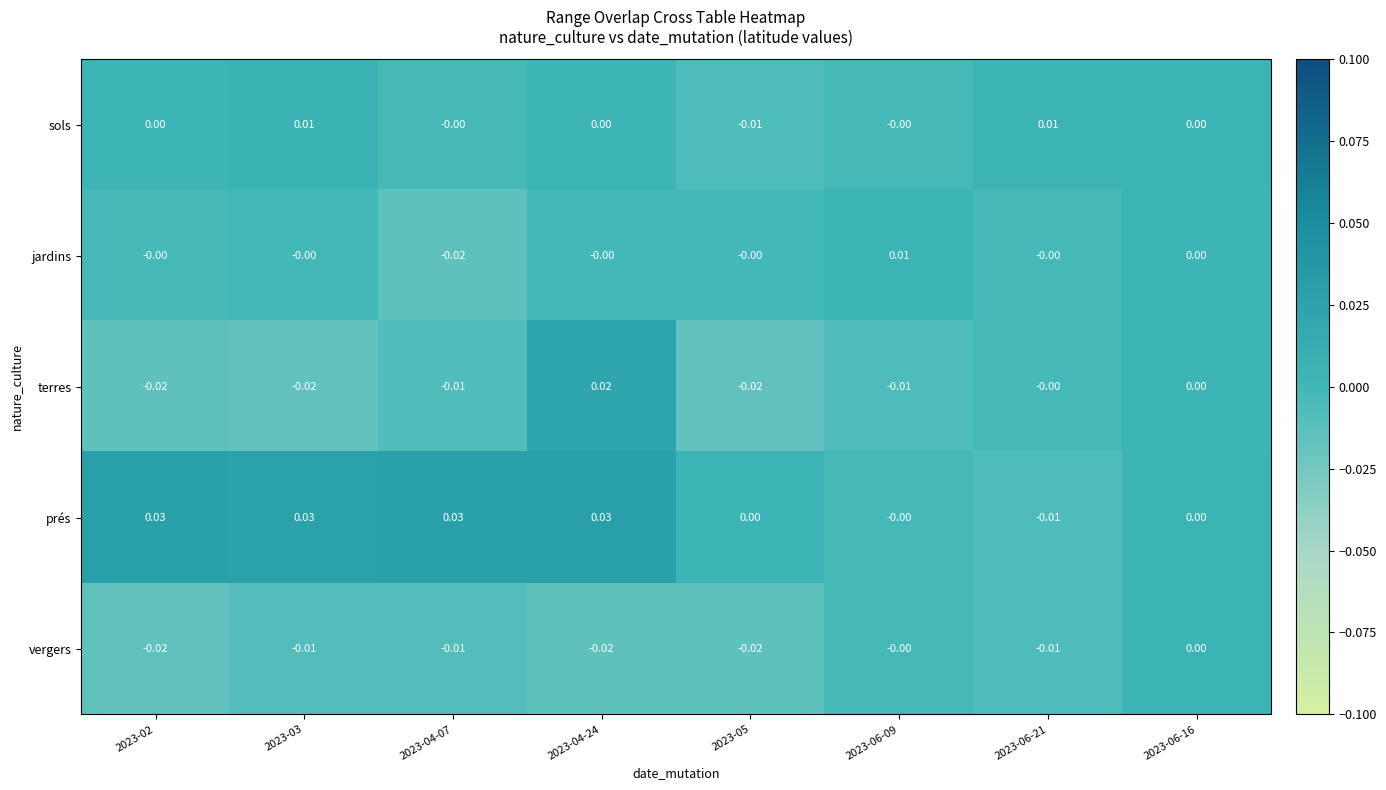

Is the value of prés at 2023-03 greater than the value of vergers at 2023-06-16?

Yes